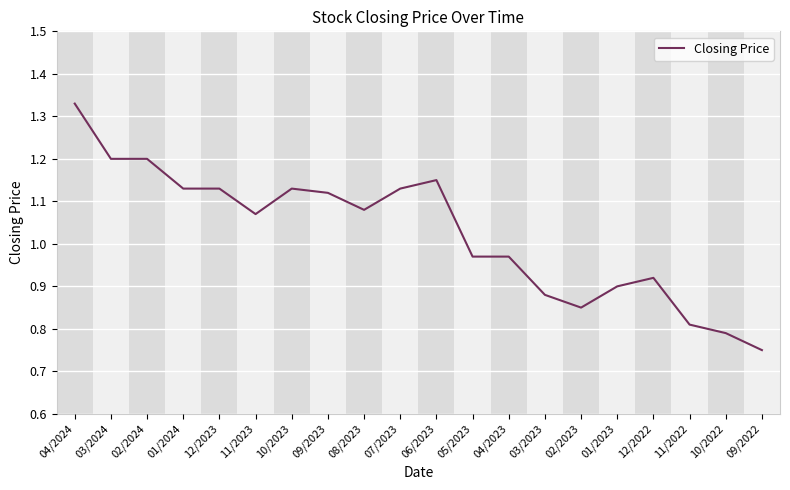

Does the chart have visible grid lines?

Yes